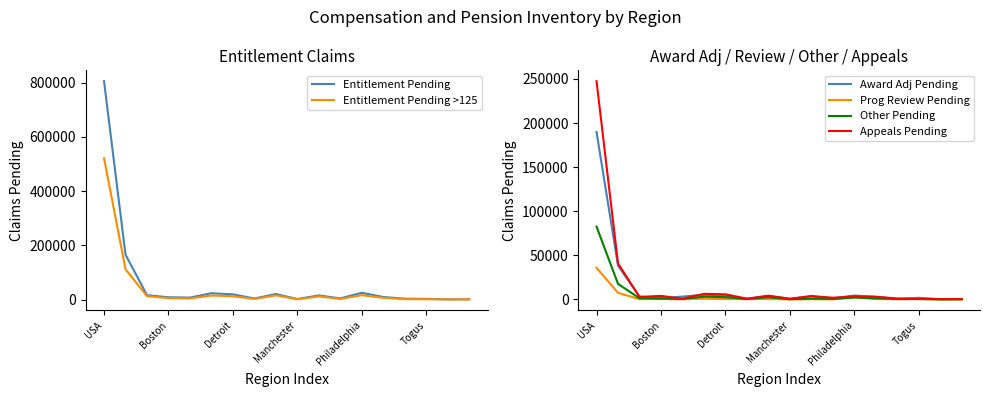

What is the highest value of the Prog Review Pending series?

35911